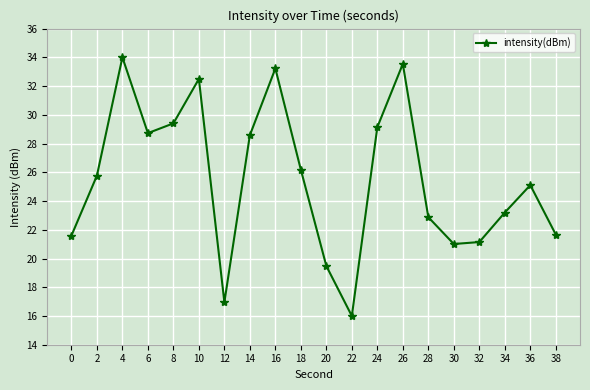

At which label is the value closest to 25?

36